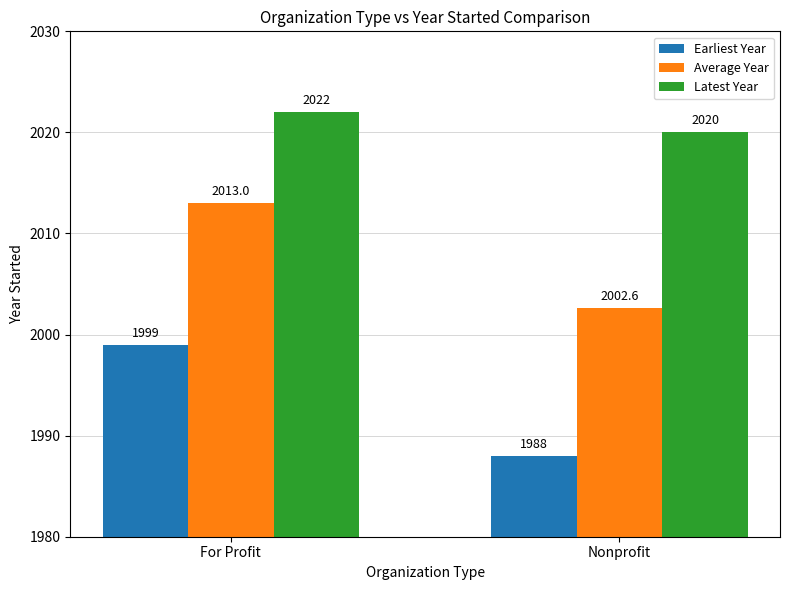

What is the value of the Earliest Year bar at the 2nd from the left?

1988.0